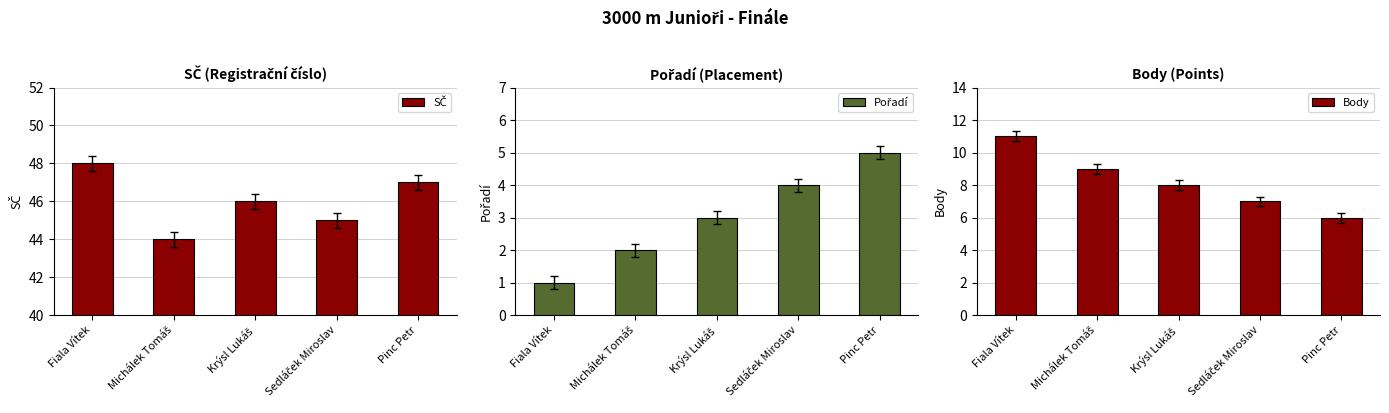

The value of SČ at Pinc Petr is 47. True or false?

True